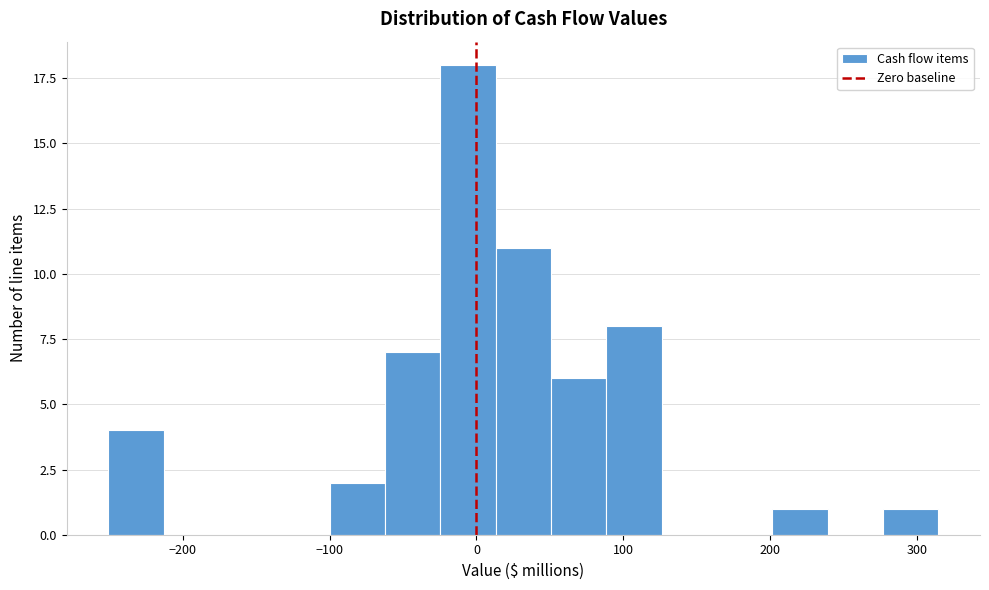

Read against the x-axis, roughly where is the centre of the tallest bar?

-10